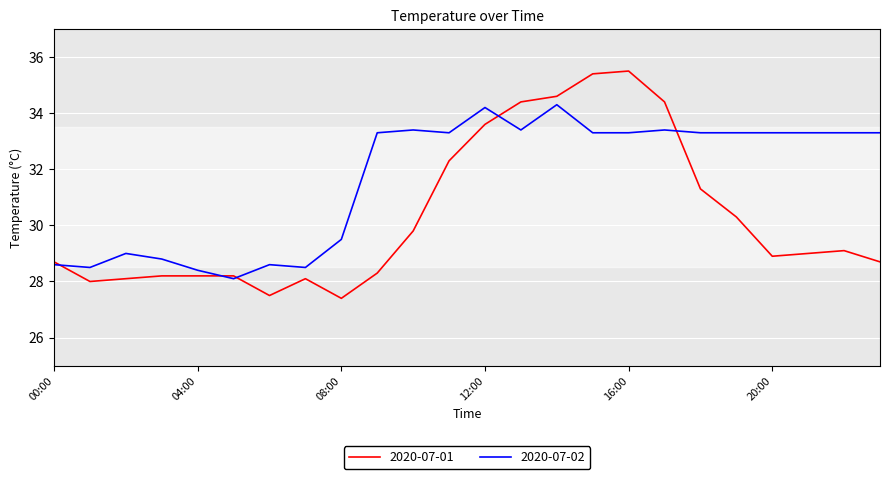

What is the maximum value shown in the chart?

35.5